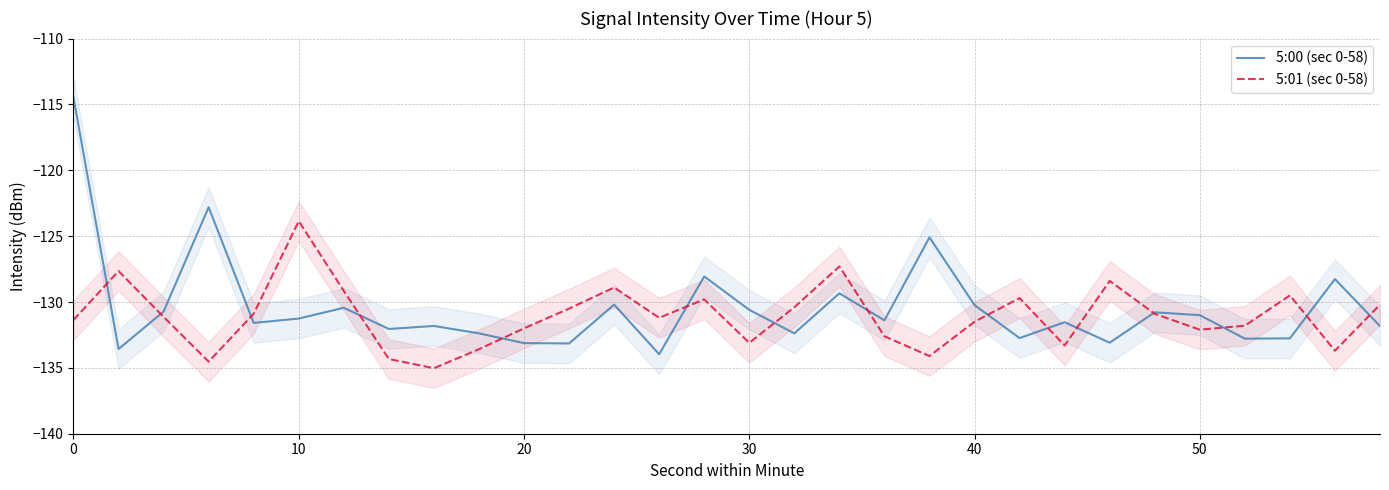

True or false: 5:01 (sec 0-58) has a value of -86.2 at 10.

False